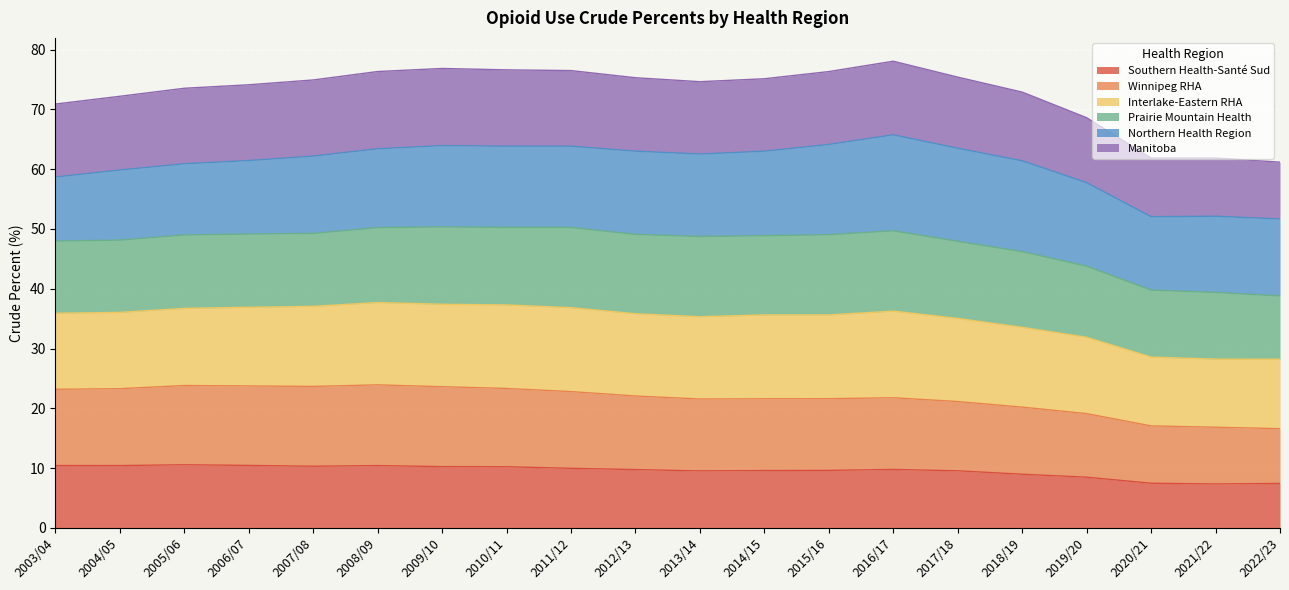

True or false: Southern Health-Santé Sud has a value of 10.0 at 2011/12.

True